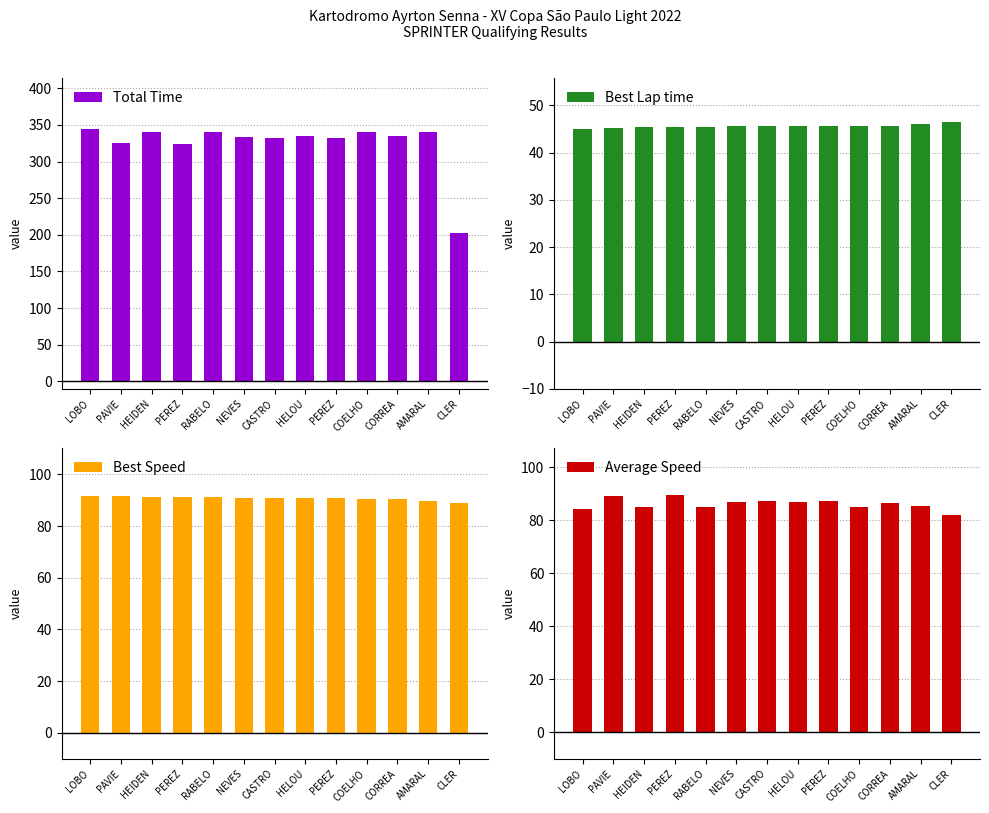

How many bars are there in each group?

4